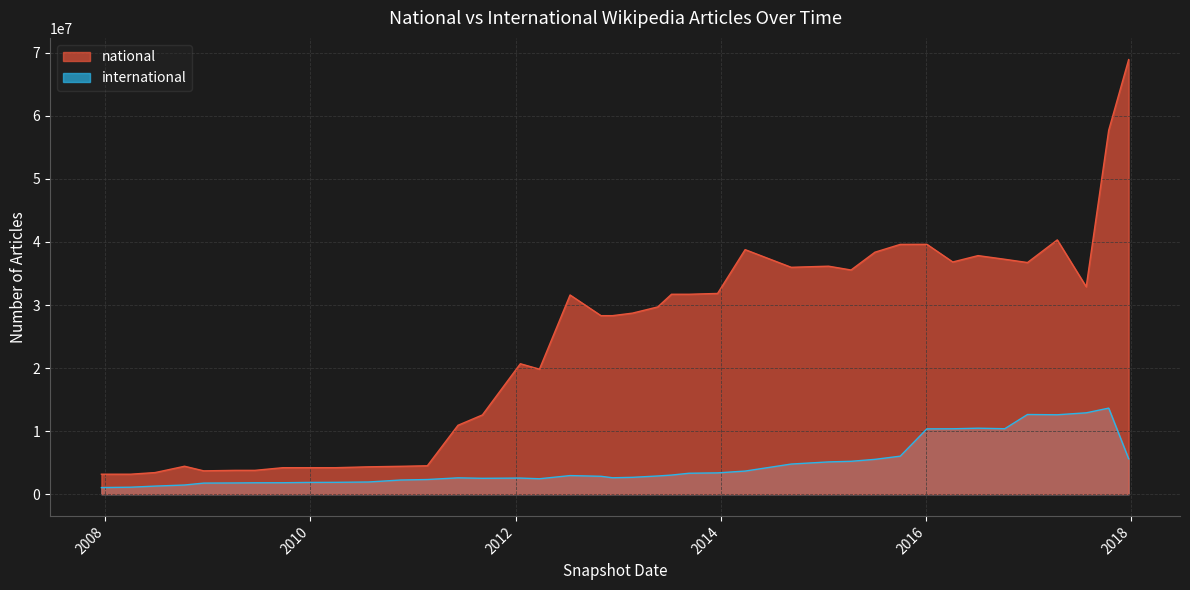

What value does the international series have at 2009-06-17, to the nearest 50?

1807450